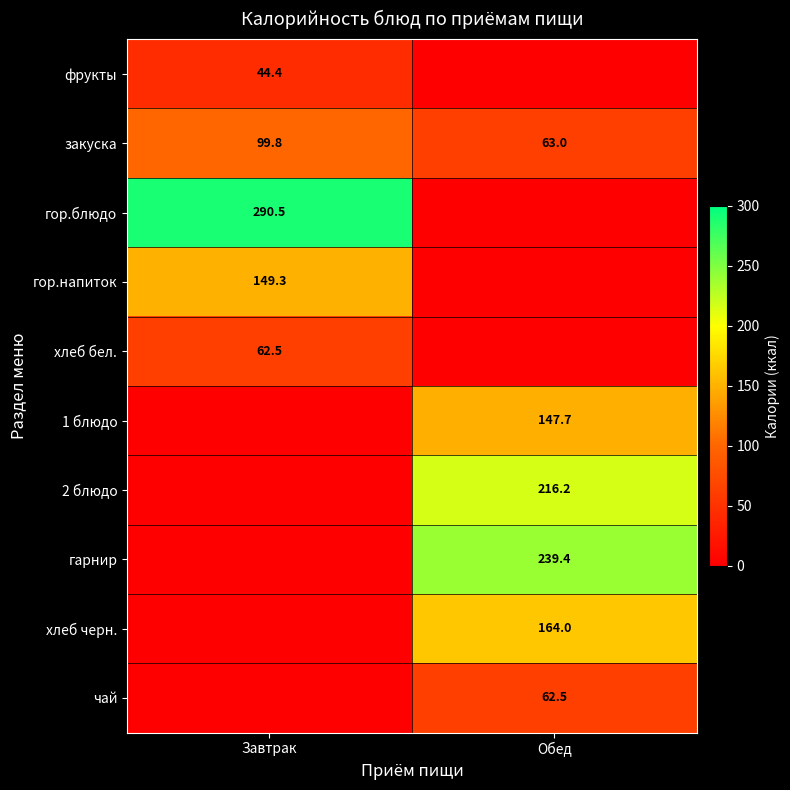

The value of чай at Обед is 62.5. True or false?

True